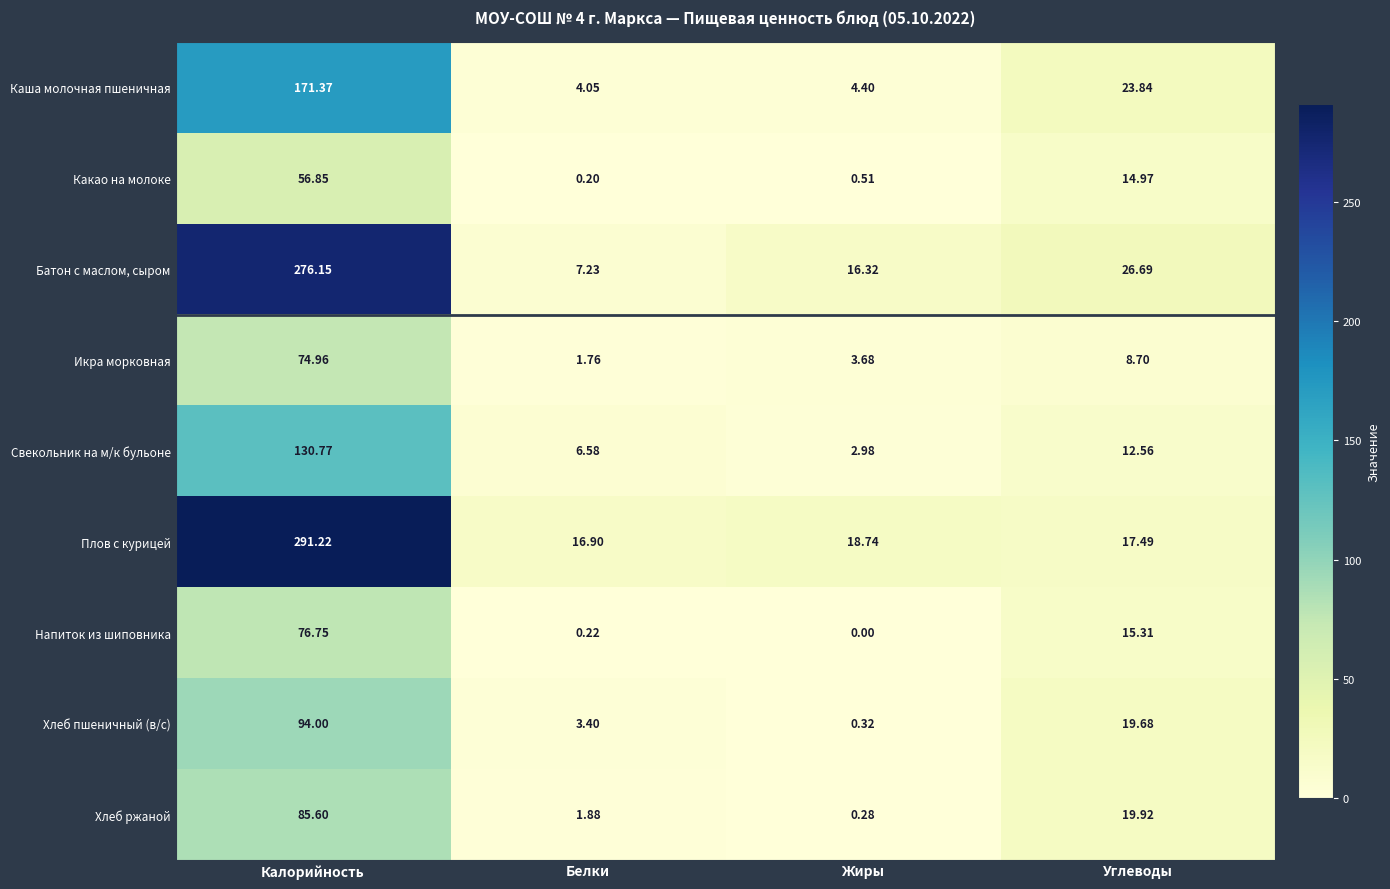

List the series in order of their peak value, lowest first.

Какао на молоке, Икра морковная, Напиток из шиповника, Хлеб ржаной, Хлеб пшеничный (в/с), Свекольник на м/к бульоне, Каша молочная пшеничная, Батон с маслом, сыром, Плов с курицей